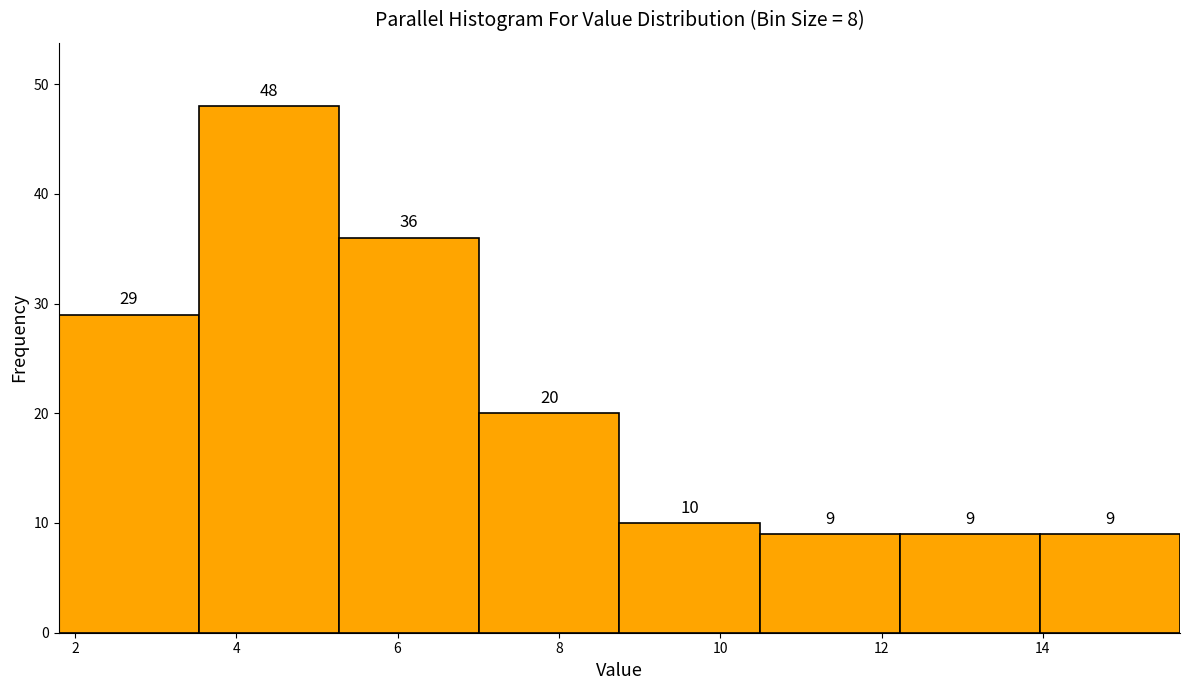

Reading left to right, list every bar in this chart as the range it spans on the x-axis followed by its height. The bar edges are not printed on the chart, so give them approximately, as read against the axis.

1.8 to 3.6: 29
3.6 to 5.2: 48
5.2 to 7.0: 36
7.0 to 8.8: 20
8.8 to 10.4: 10
10.4 to 12.2: 9
12.2 to 14.0: 9
14.0 to 15.8: 9